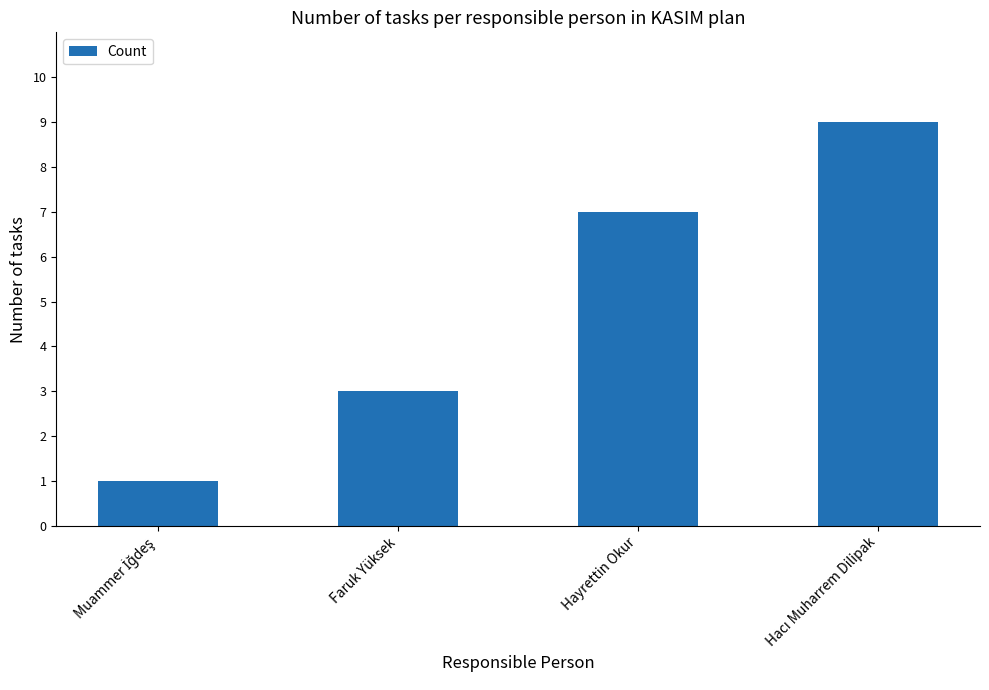

What position from the right is Hayrettin Okur?

2